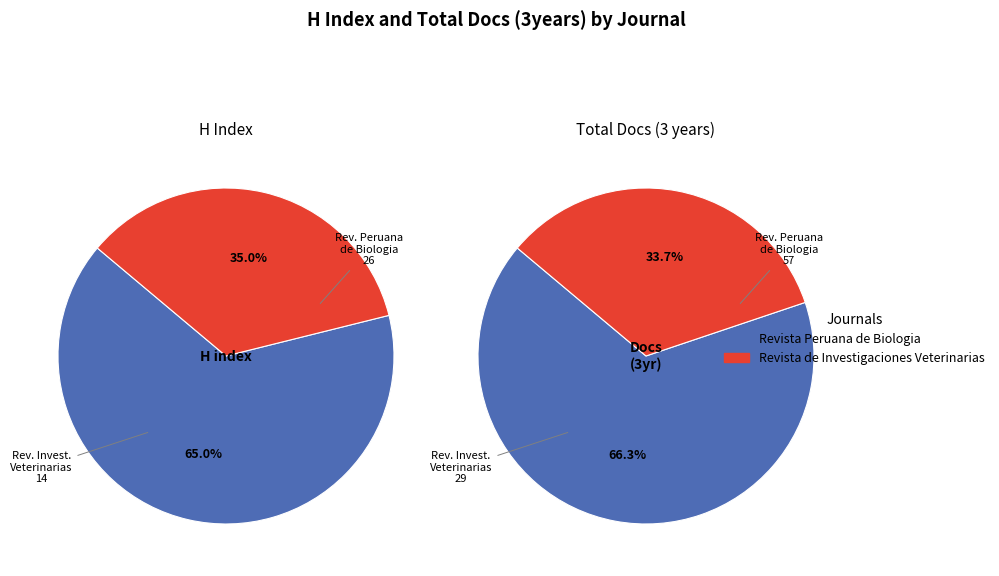

To the nearest percent, what portion does Revista Peruana de Biologia represent?

65%